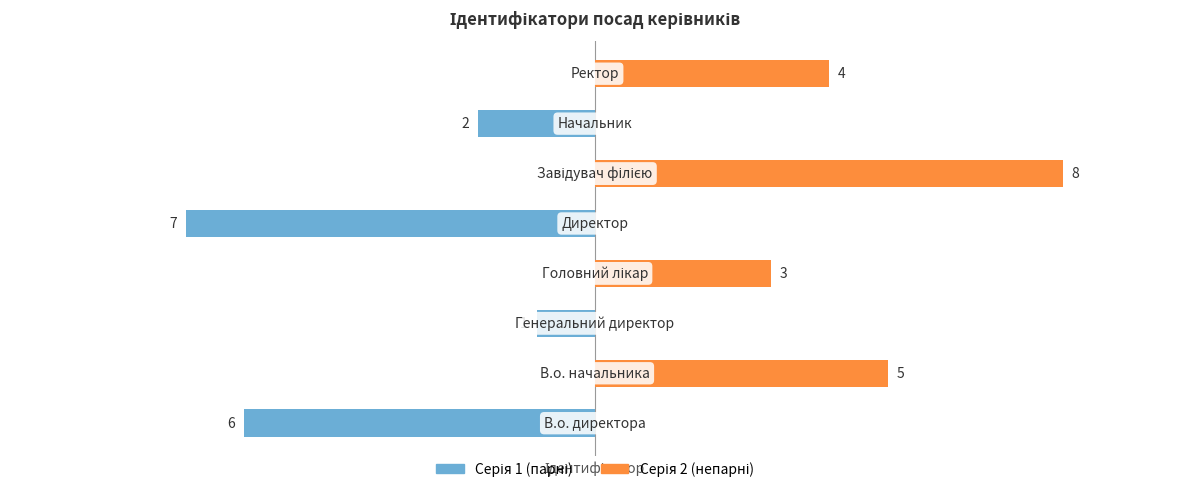

What is the value of the Серія 2 (непарні) bar at the 6th from the left?

8